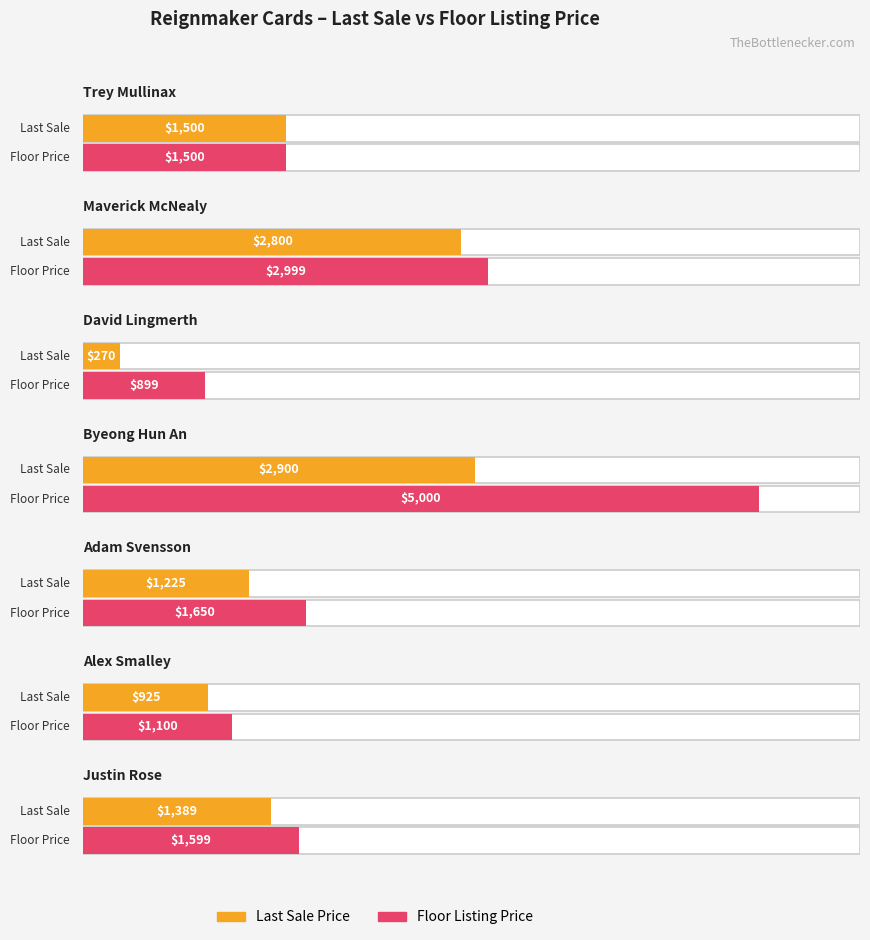

List the labels in order of Last Sale Price value, smallest first.

David Lingmerth, Alex Smalley, Adam Svensson, Justin Rose, Trey Mullinax, Maverick McNealy, Byeong Hun An